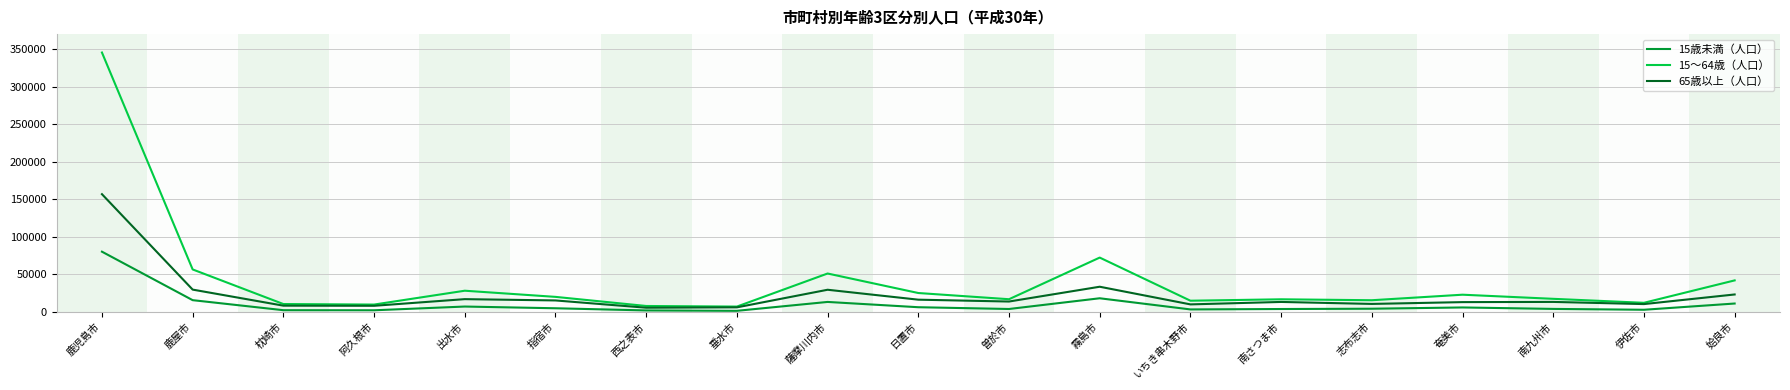

What is the sum of the 15歳未満（人口） values at 日置市 and 鹿児島市?

86340